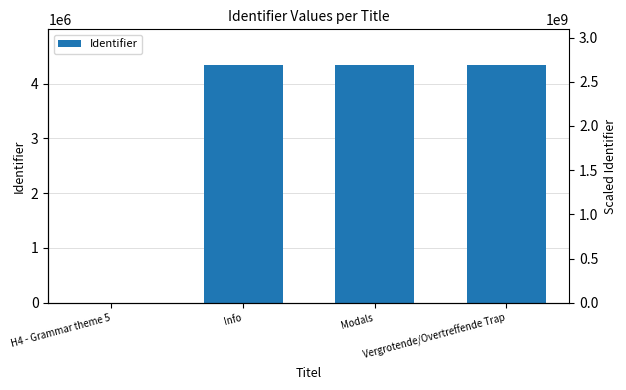

Does the chart contain stacked bars?

No